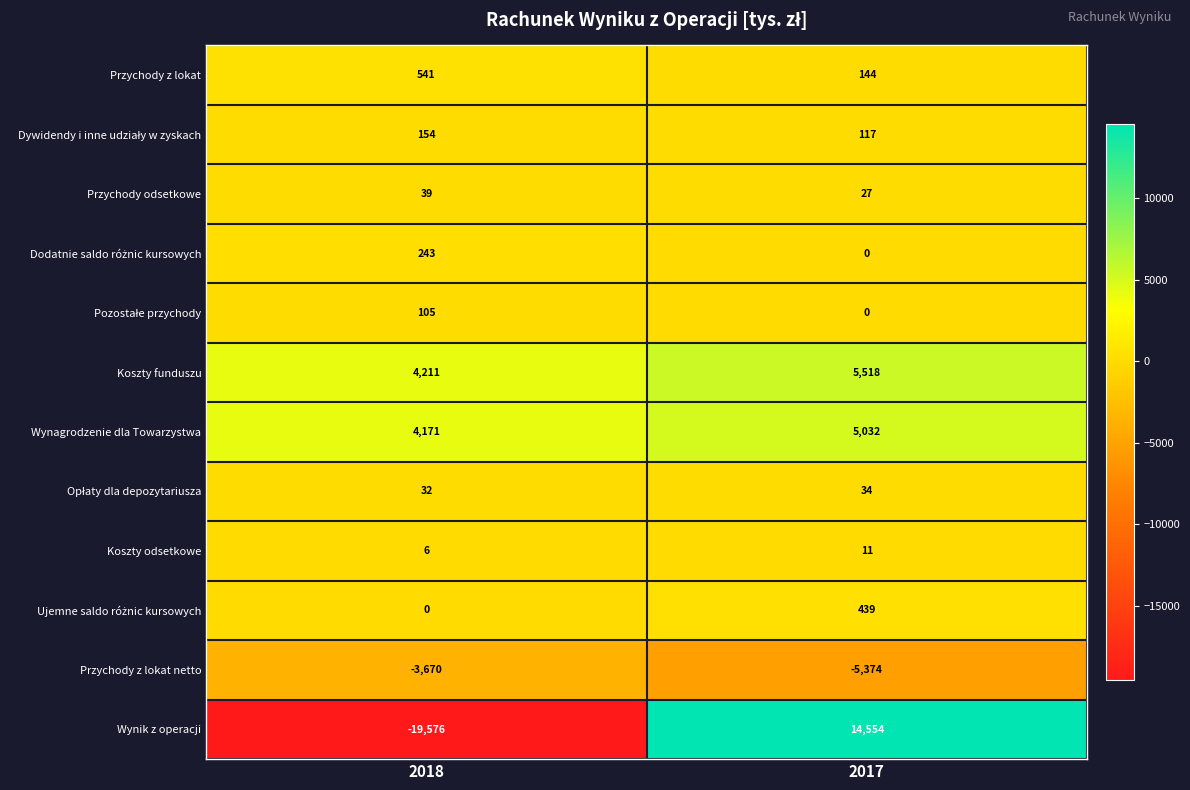

Which series has the largest total across all categories?

Koszty funduszu